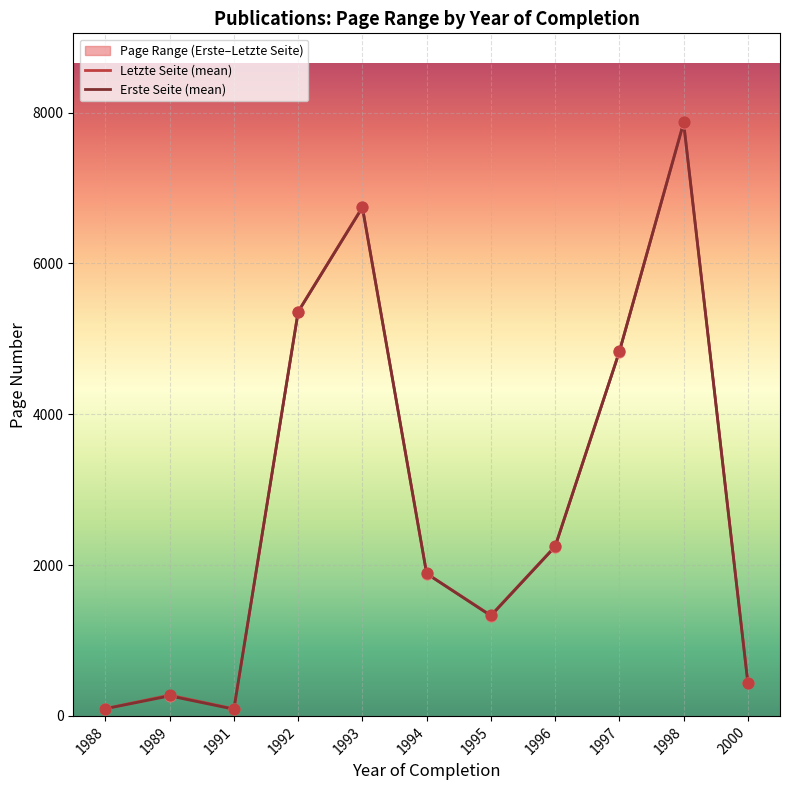

Which series has the largest total across all categories?

Letzte Seite (mean)